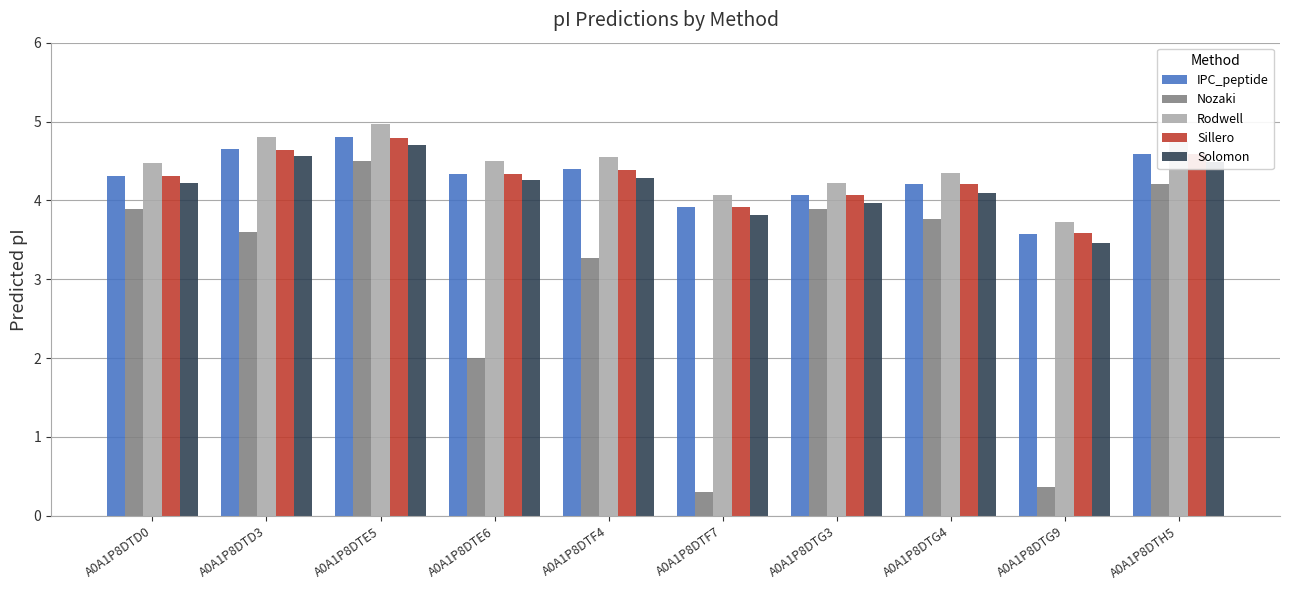

Reading left to right, extract all data points from this chart.

IPC_peptide: 4.3	4.6	4.8	4.3	4.4	3.9	4.1	4.2	3.6	4.6
Nozaki: 3.9	3.6	4.5	2.0	3.3	0.3	3.9	3.8	0.4	4.2
Rodwell: 4.5	4.8	5.0	4.5	4.5	4.1	4.2	4.3	3.7	4.7
Sillero: 4.3	4.6	4.8	4.3	4.4	3.9	4.1	4.2	3.6	4.6
Solomon: 4.2	4.6	4.7	4.3	4.3	3.8	4.0	4.1	3.5	4.5